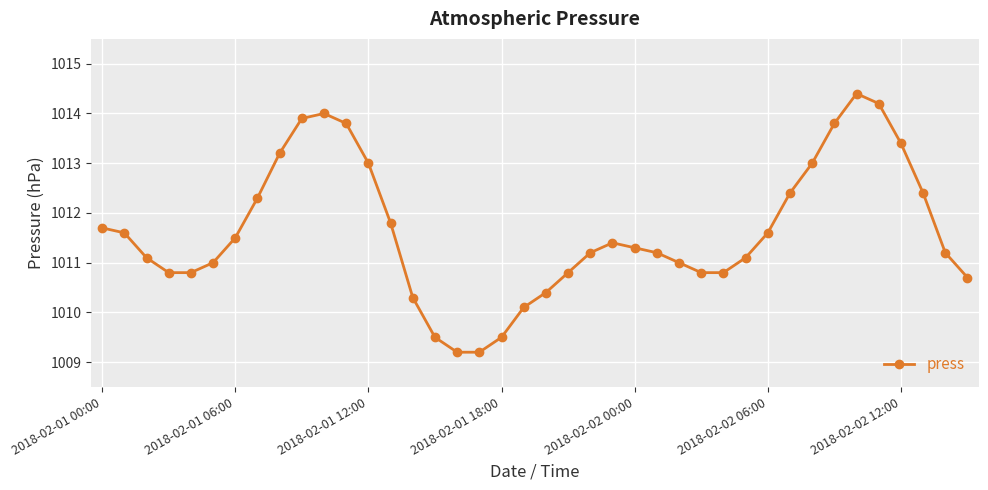

True or false: there are more than 2 points higher than both neighbors.

True